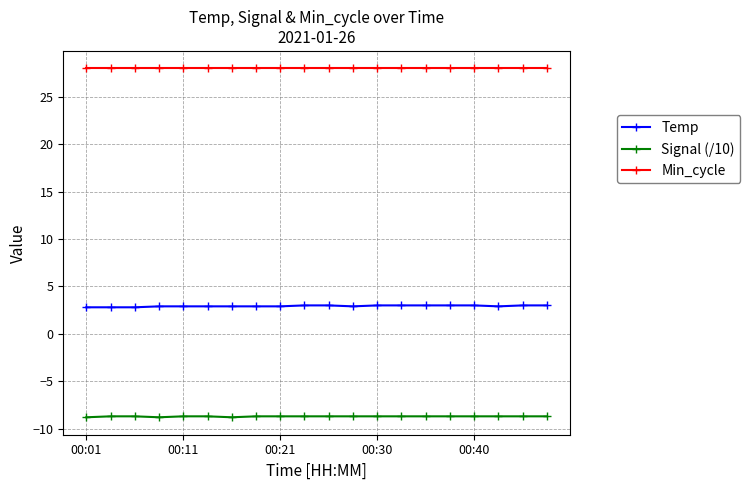

What is the value of the Min_cycle point at the 9th from the left?

28.0